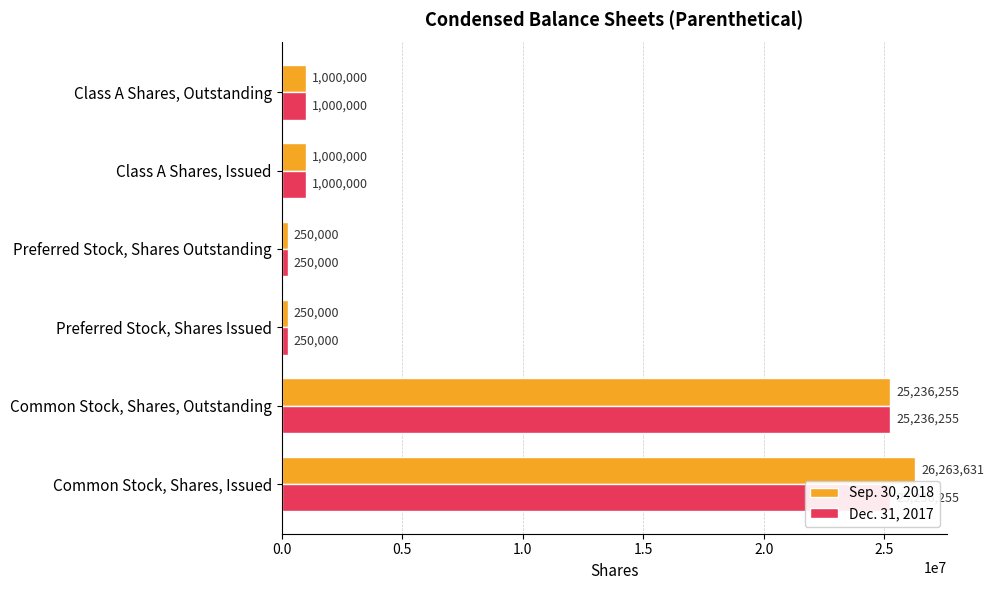

What is the difference between the second highest and minimum values in the Dec. 31, 2017 series?

24986255